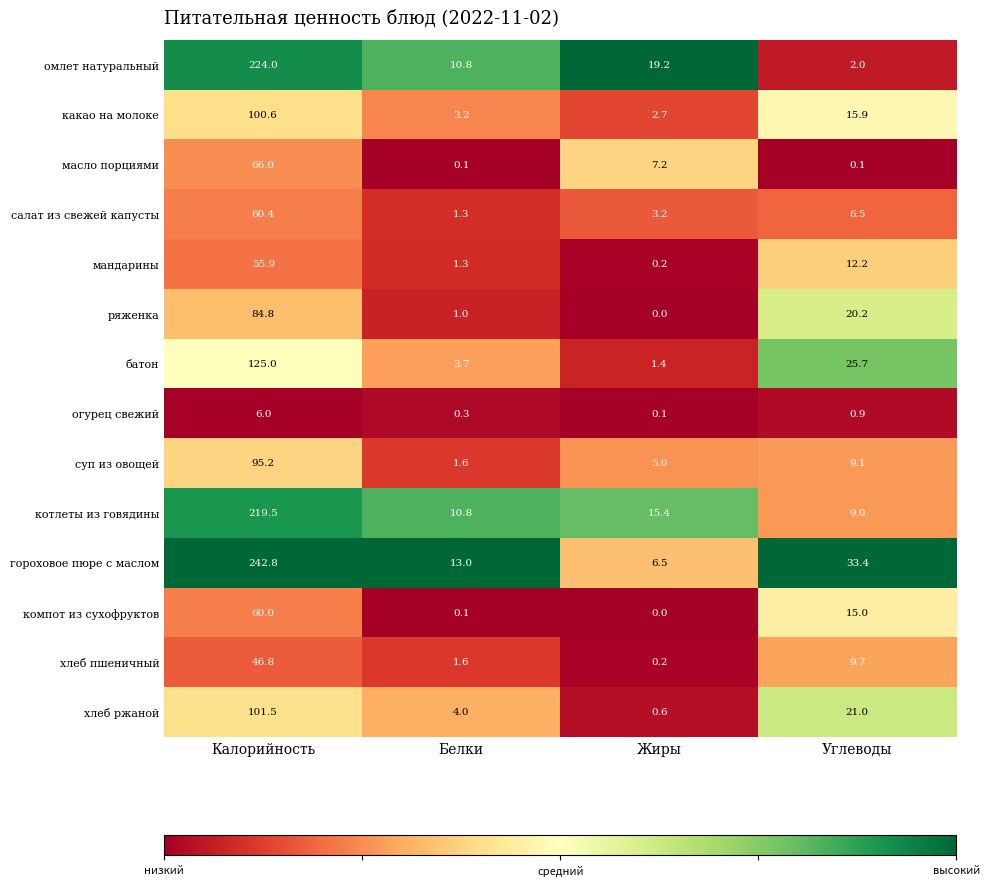

What is the difference between the котлеты из говядины values at Жиры and Углеводы?

6.4